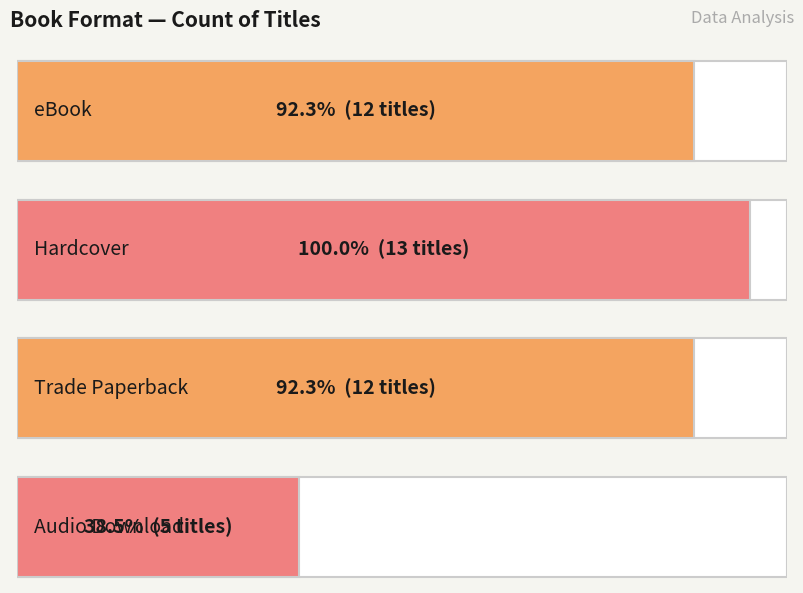

What value does the data have at Hardcover?

13